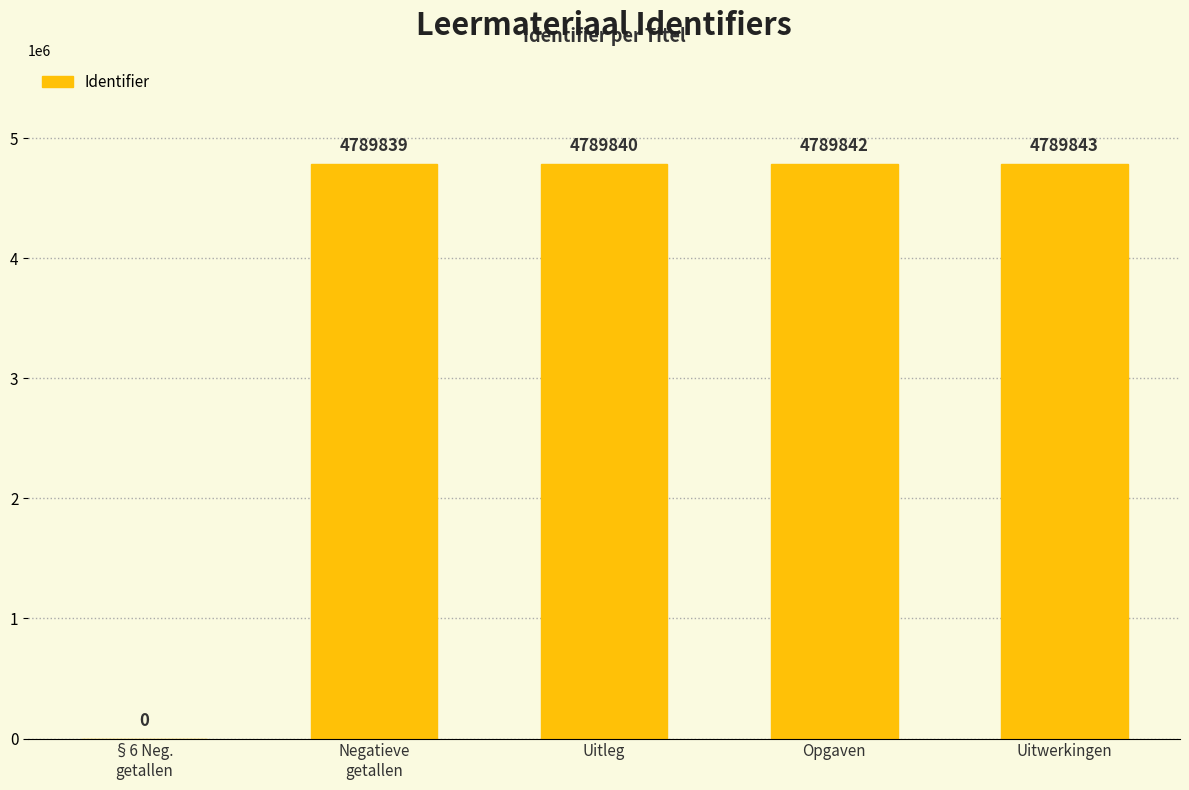

What is the difference between the values at Opgaven and Uitleg?

2